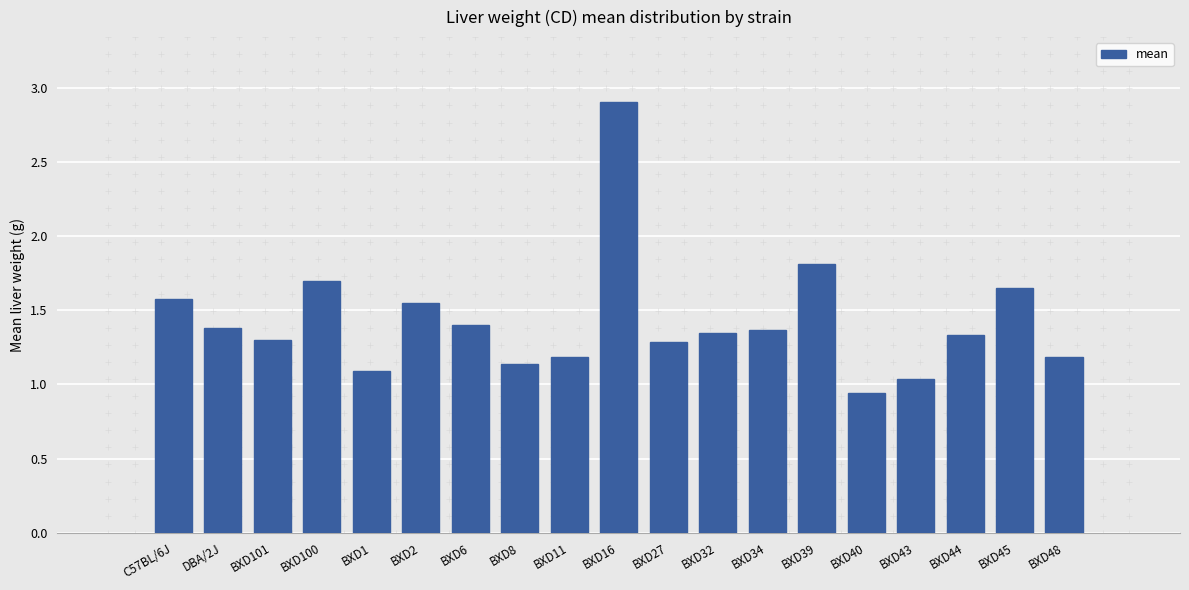

At which label does the data first exceed 1?

C57BL/6J